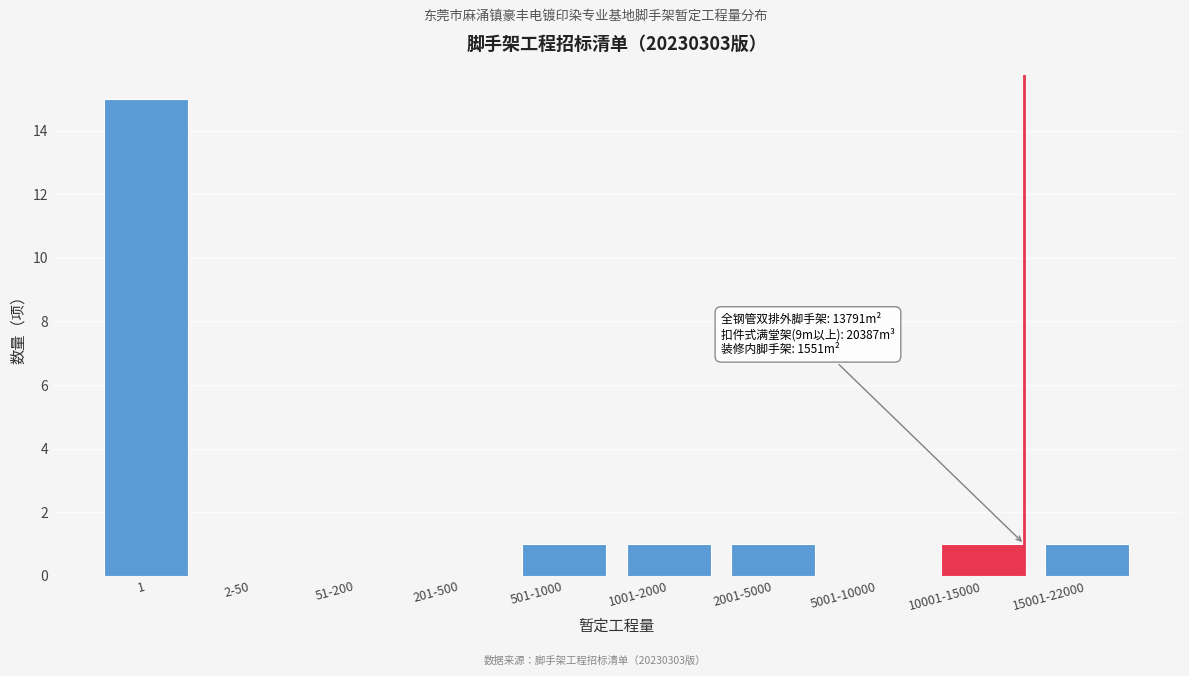

Reading right to left, what are all the values shown in this chart?

15001-22000=1	10001-15000=1	5001-10000=0	2001-5000=1	1001-2000=1	501-1000=1	201-500=0	51-200=0	2-50=0	1=15